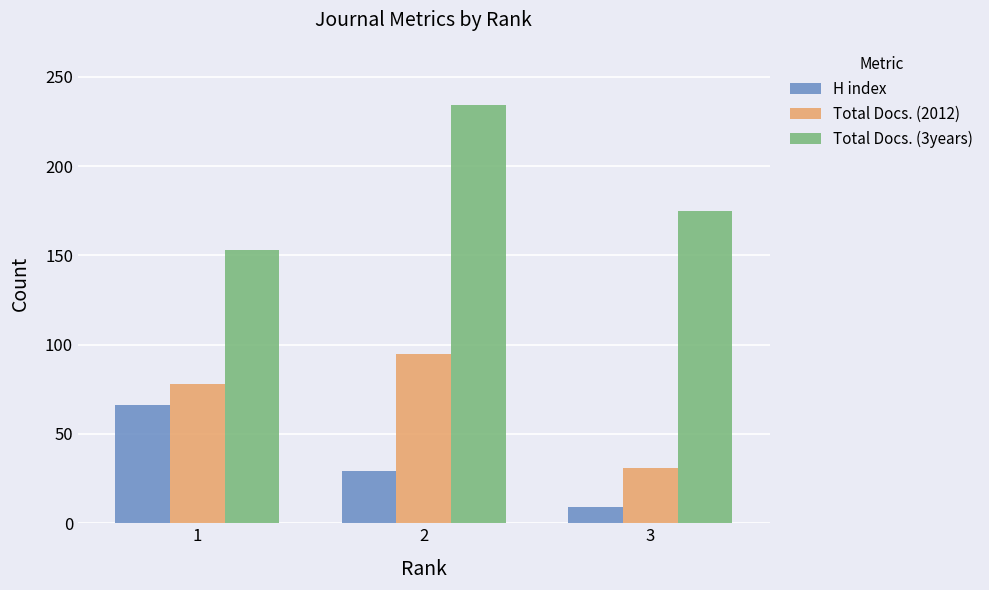

Reading left to right, extract all data points from this chart.

H index: 1=66	2=29	3=9
Total Docs. (2012): 1=78	2=95	3=31
Total Docs. (3years): 1=153	2=234	3=175